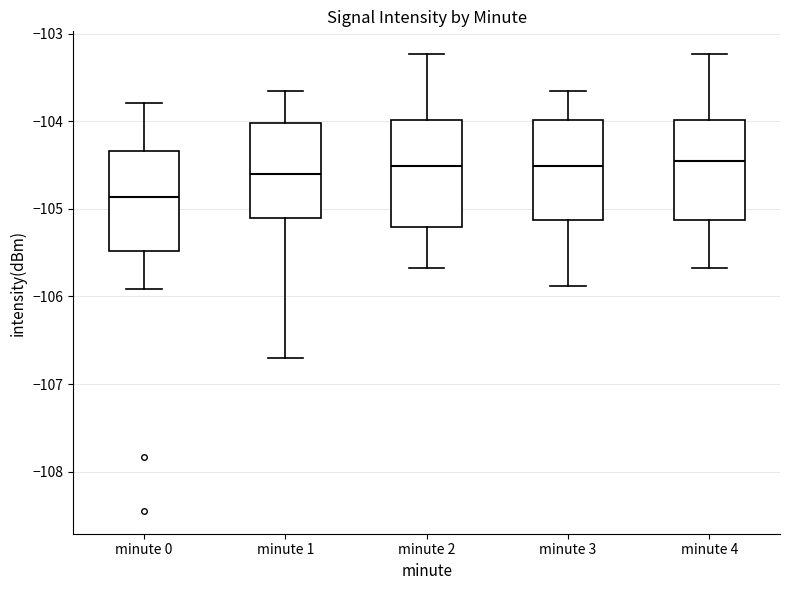

Where does the upper whisker of the box for minute 0 end on the y-axis? The values are not printed on the chart, so give them approximately, as read against the axis.

-103.8